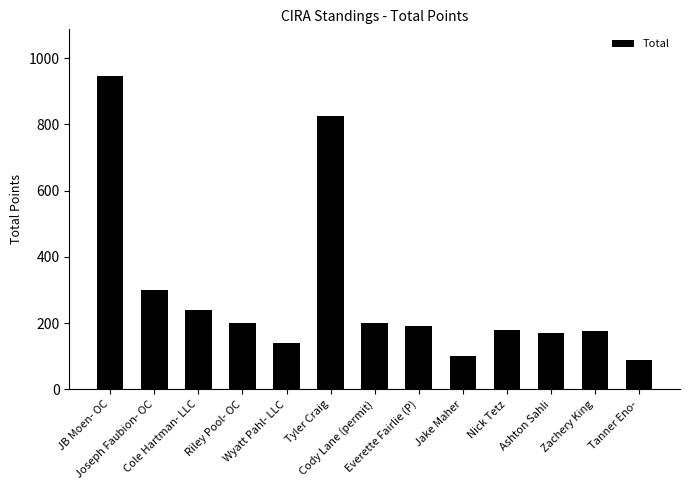

Approximately how many times larger is the value at Riley Pool- OC compared to Cody Lane (permit)?

1.0